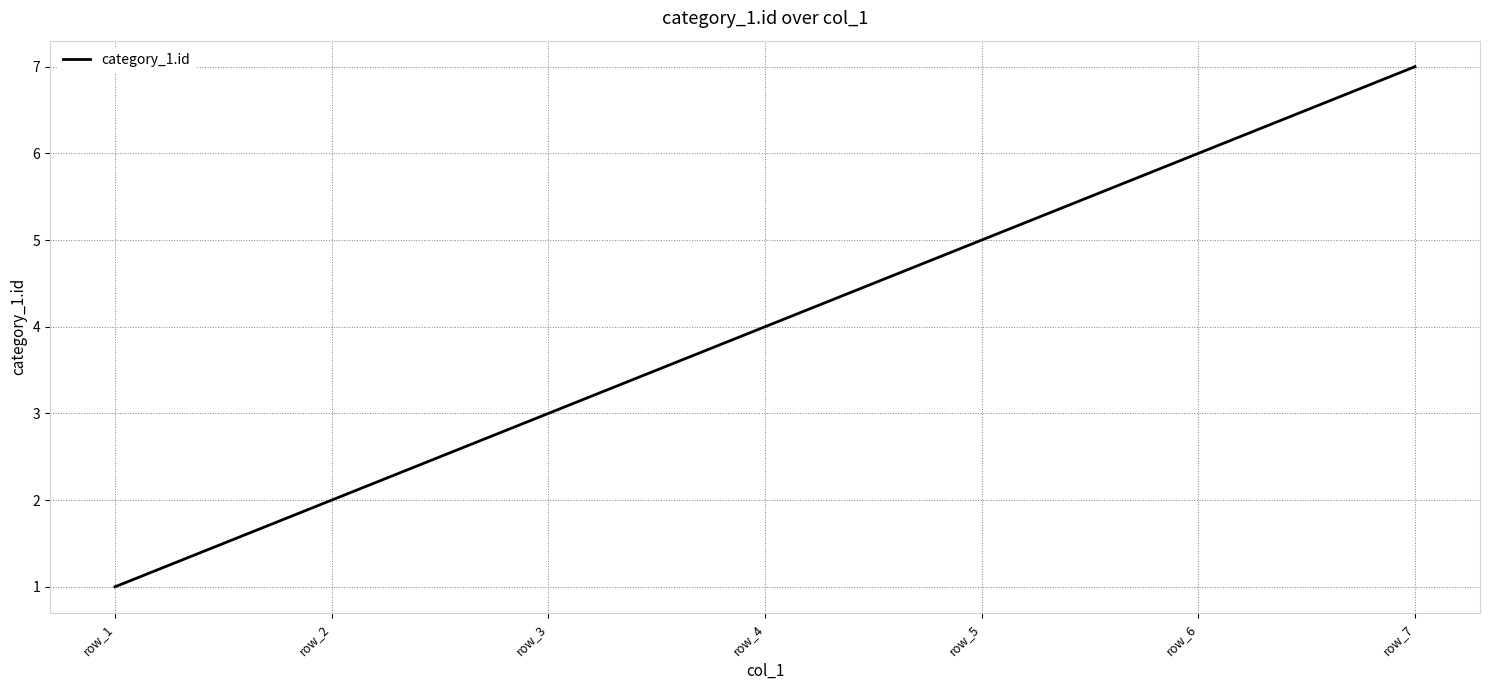

Which category has the lowest value across all series?

row_1